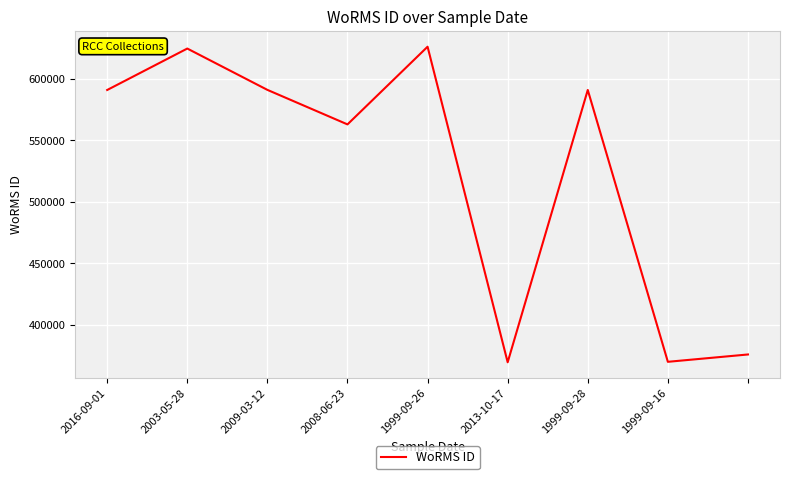

What is the minimum value shown in the chart?

369473